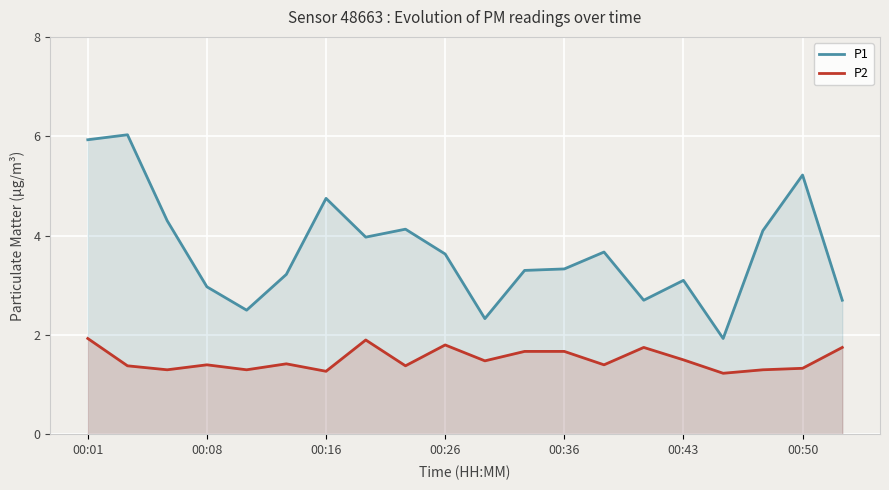

Read the P2 value at 7.

1.9